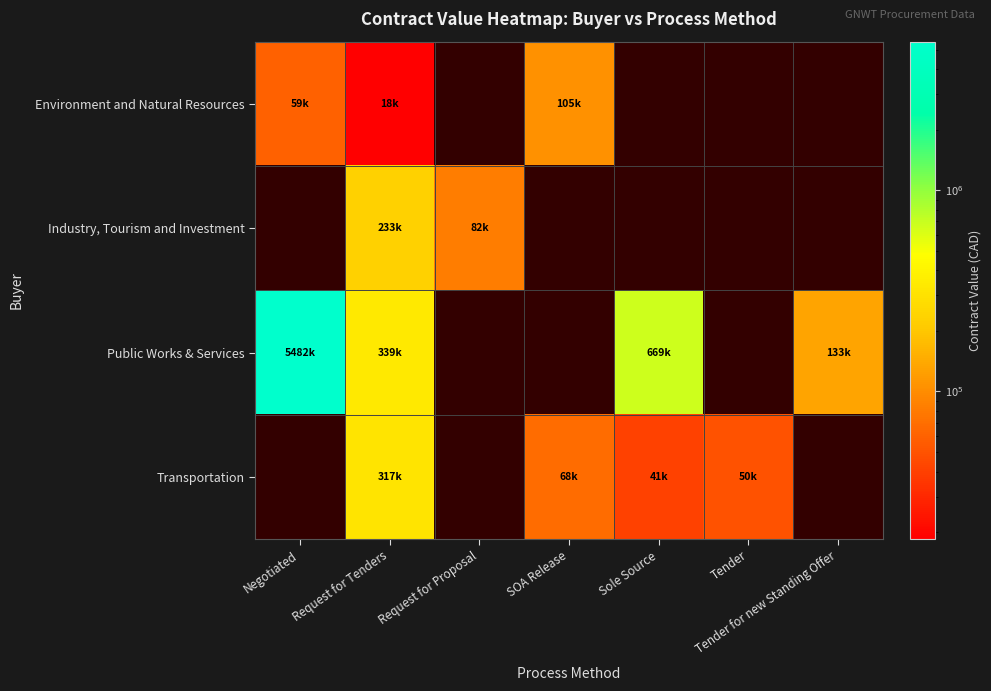

List the series in order of their overall mean, lowest first.

Environment and Natural Resources, Industry, Tourism and Investment, Public Works & Services, Transportation